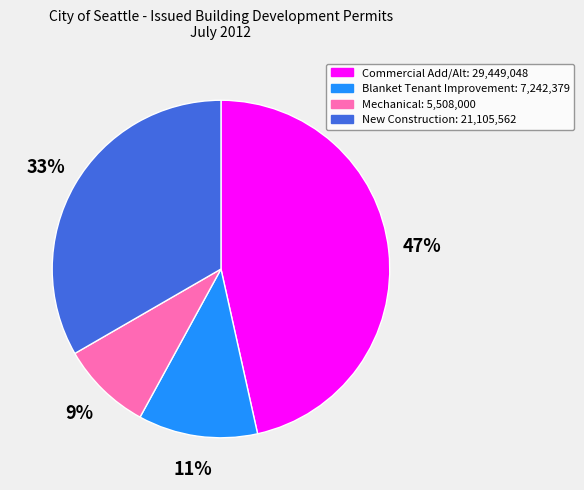

What is the largest slice in the pie chart?

Commercial Add/Alt